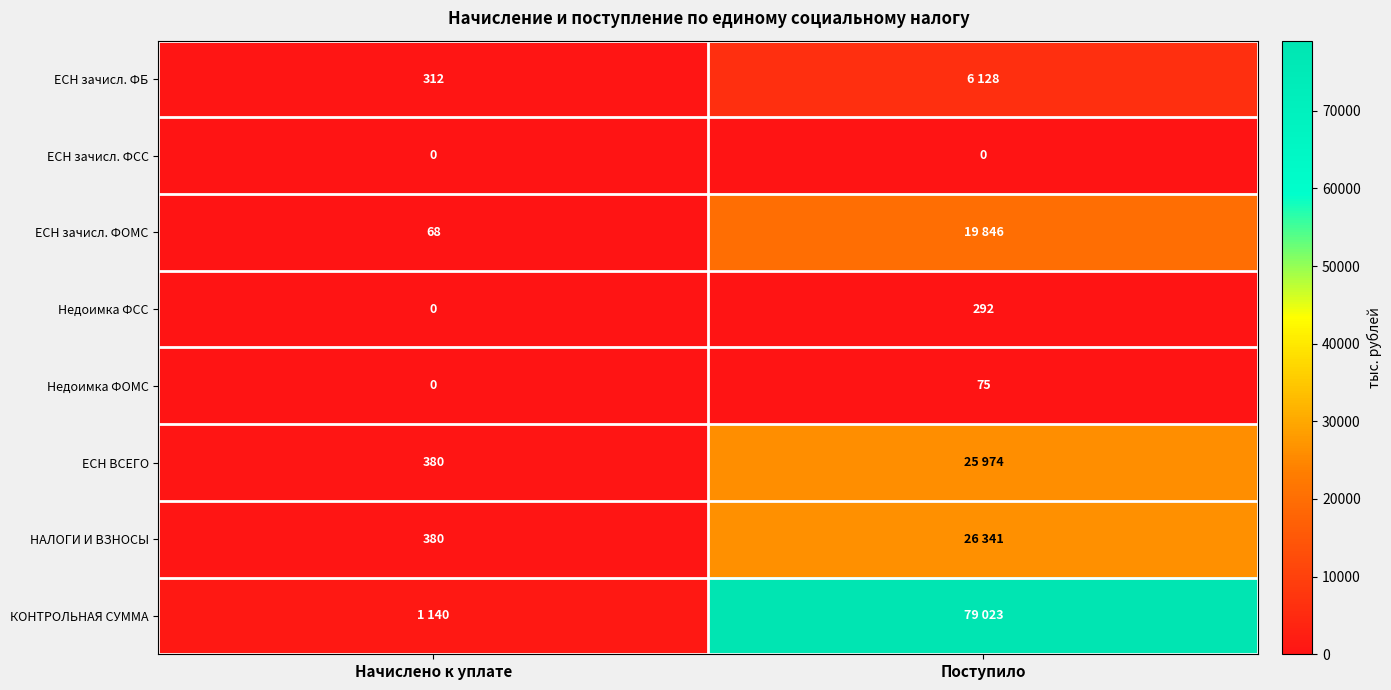

Which has a higher value, Поступило or Начислено к уплате?

Поступило